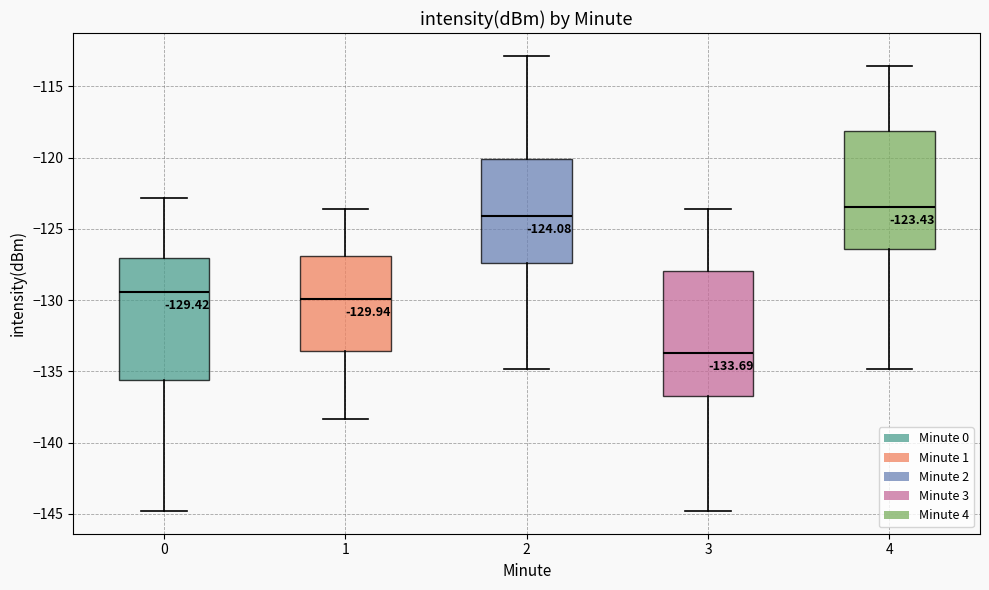

Which box's median line is the lowest?

3